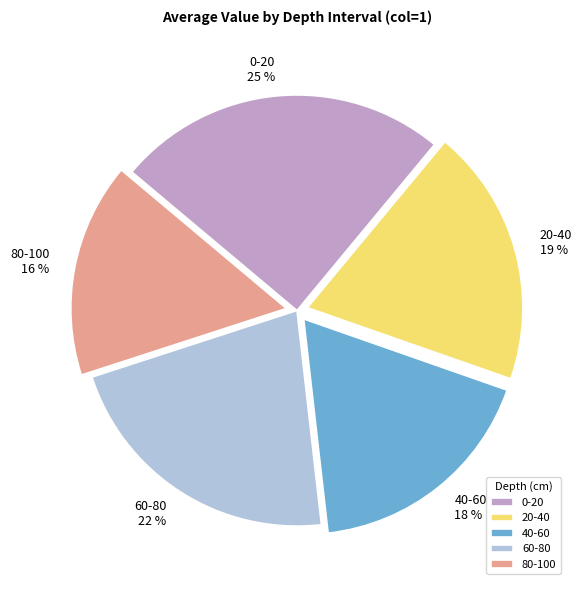

To the nearest percent, what is the combined percentage of 80-100 and 40-60?

34%